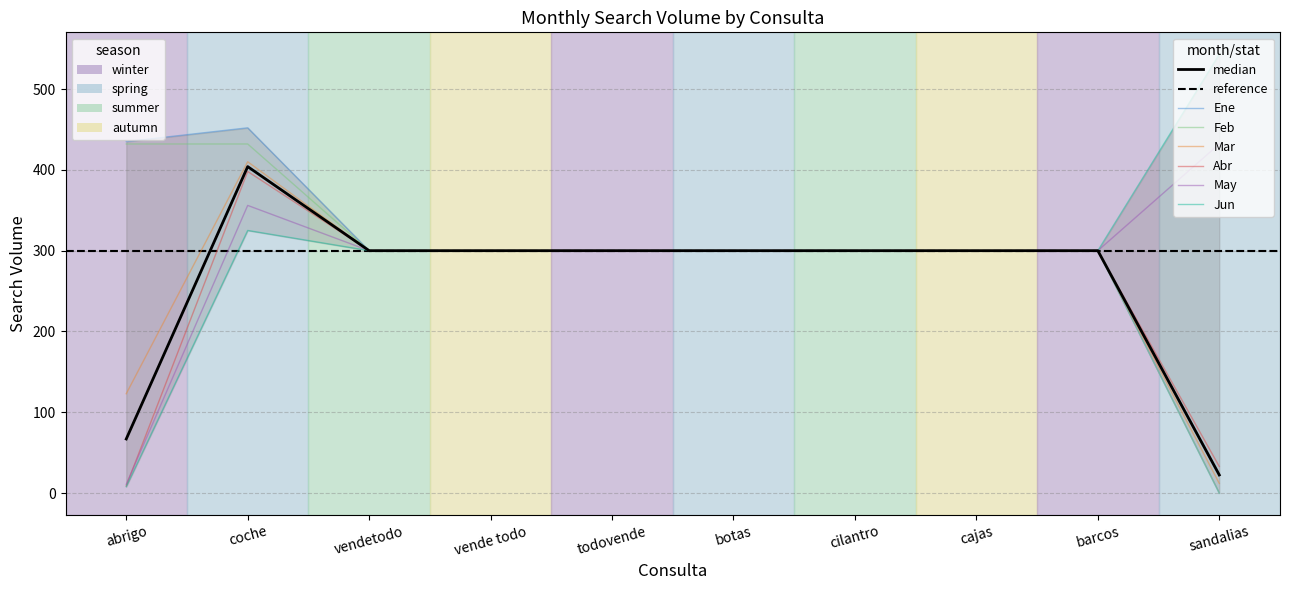

Which label corresponds to the smallest value in the chart?

sandalias